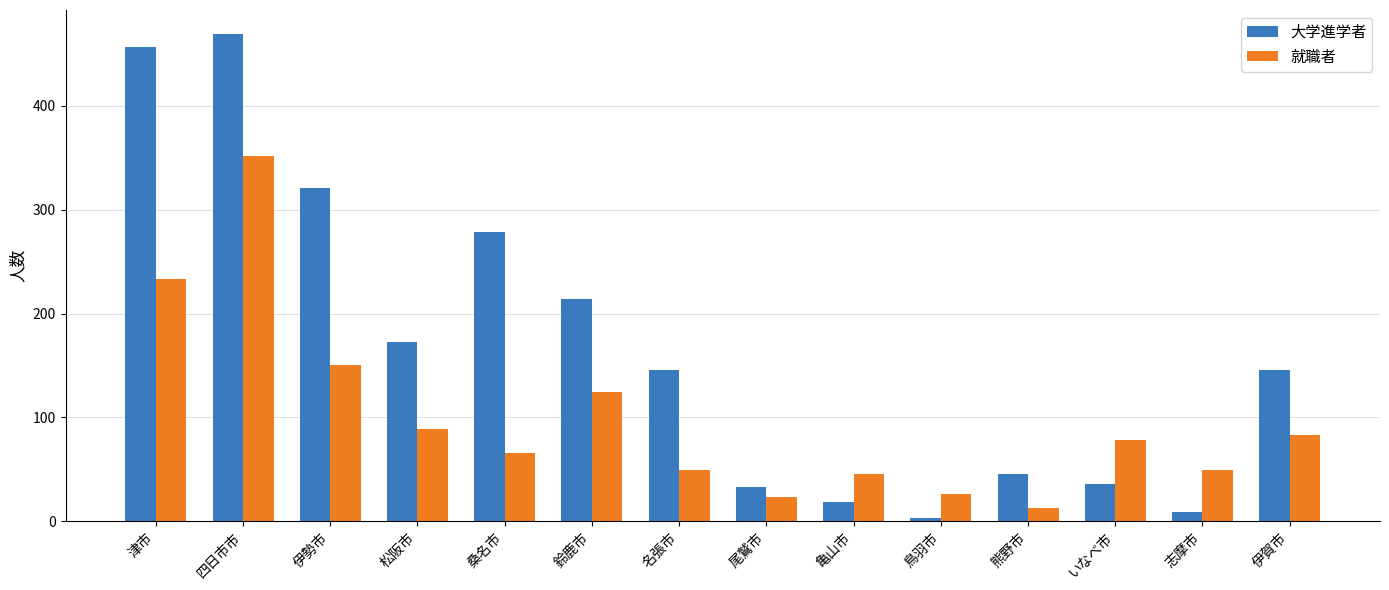

What is the highest value of the 大学進学者 series?

469